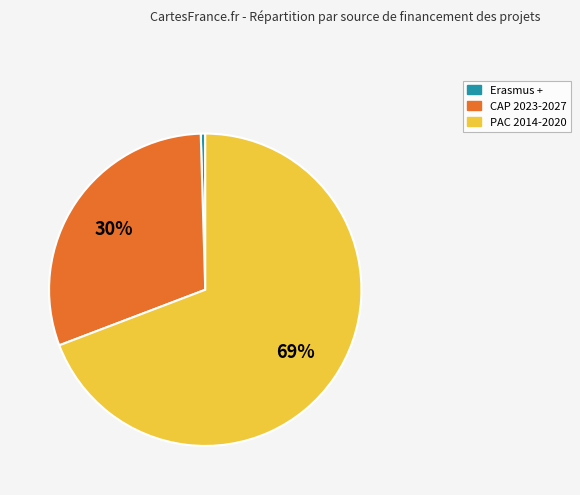

How many slices are in this pie chart?

3